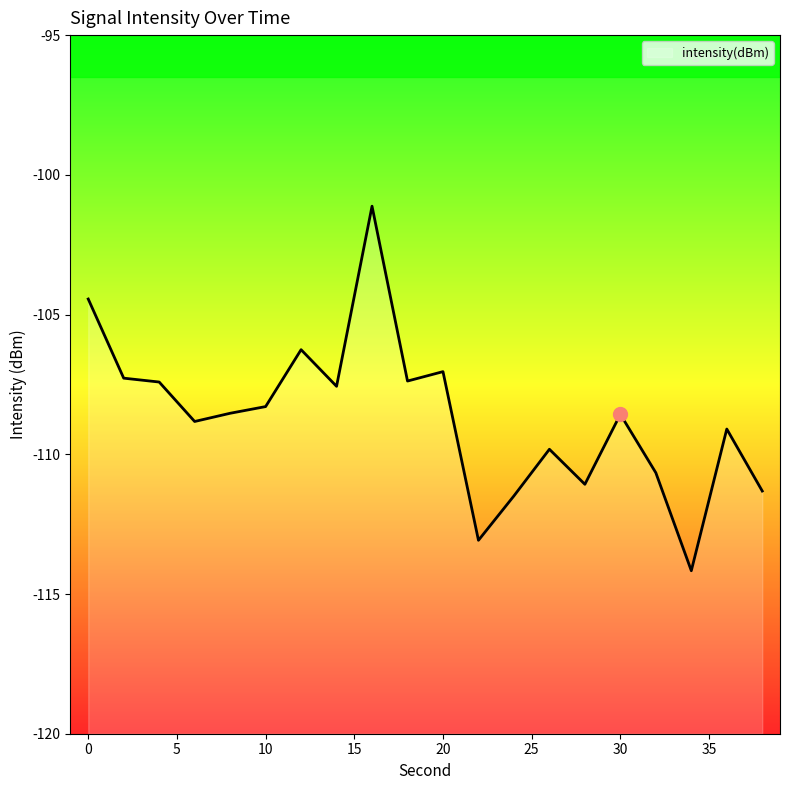

Reading left to right, extract all data points from this chart.

0=-104.4	2=-107.3	4=-107.4	6=-108.8	8=-108.5	10=-108.3	12=-106.3	14=-107.6	16=-101.1	18=-107.4	20=-107.0	22=-113.1	24=-111.5	26=-109.8	28=-111.1	30=-108.6	32=-110.7	34=-114.2	36=-109.1	38=-111.3